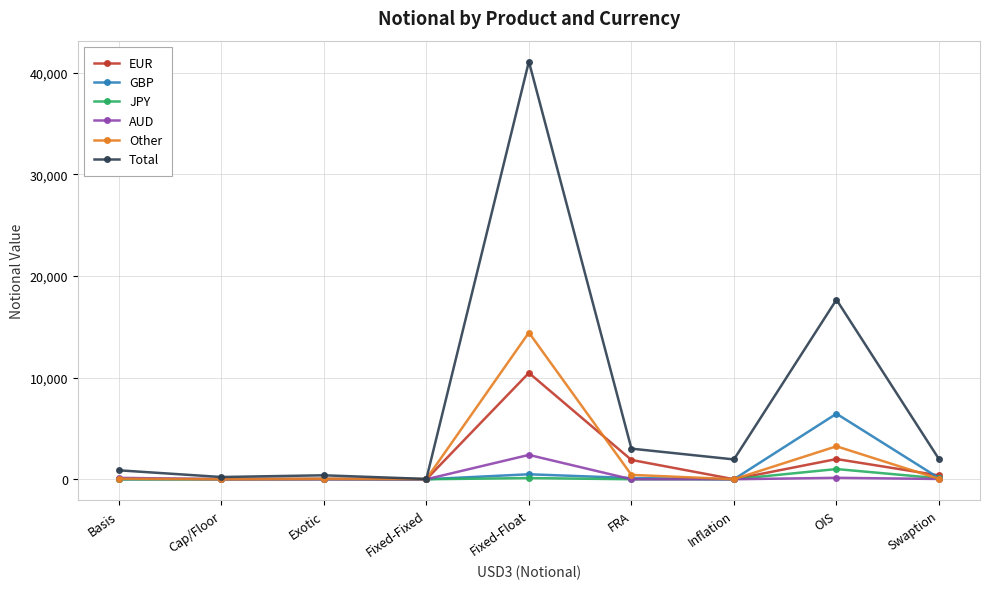

In EUR, how many points are higher than both neighbors (excluding endpoints)?

3